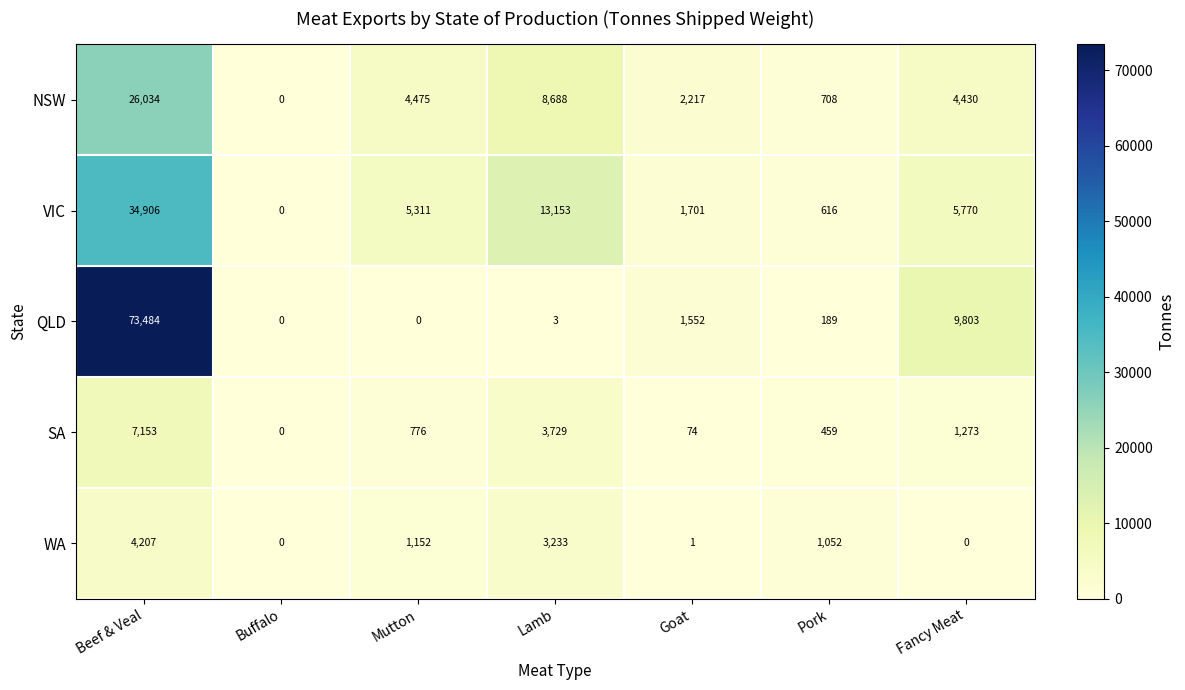

How many data points in VIC are less than 5311?

3